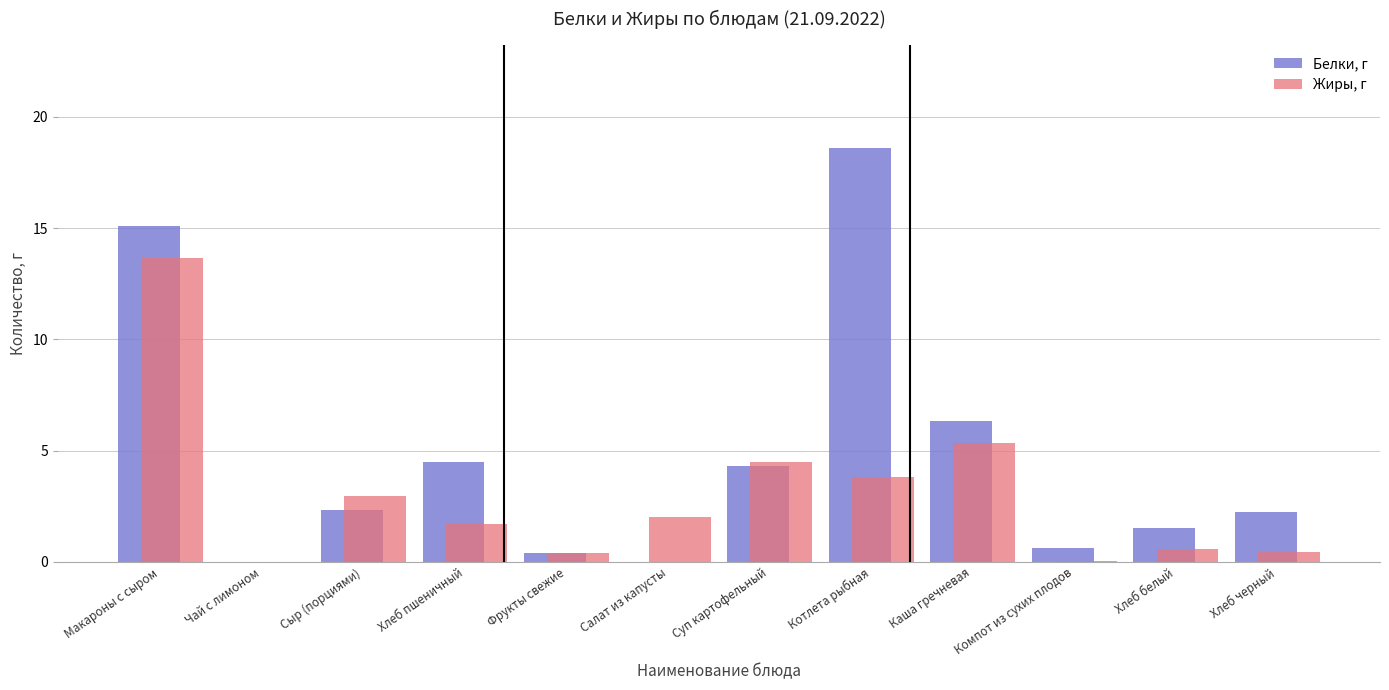

Between Макароны с сыром and Фрукты свежие, which series saw the biggest shift?

Белки, г